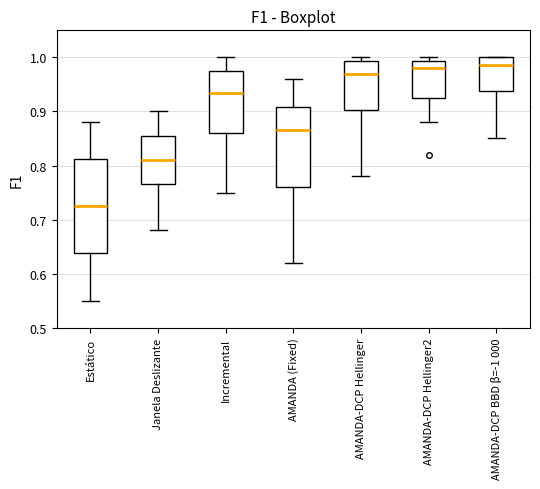

Where is the upper edge of the box for AMANDA-DCP BBD β=-1 000 on the y-axis? The values are not printed on the chart, so give them approximately, as read against the axis.

1.00